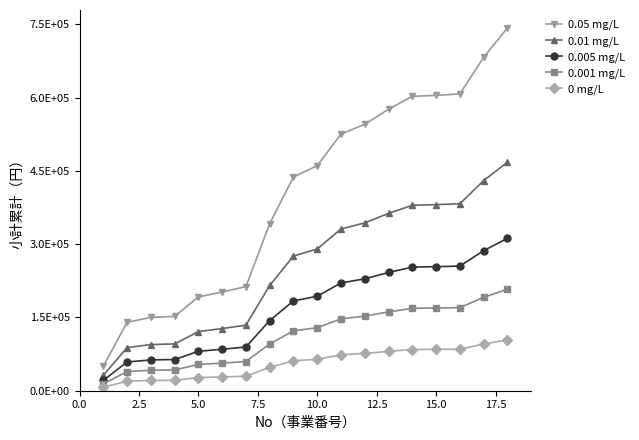

Does the chart have visible grid lines?

No